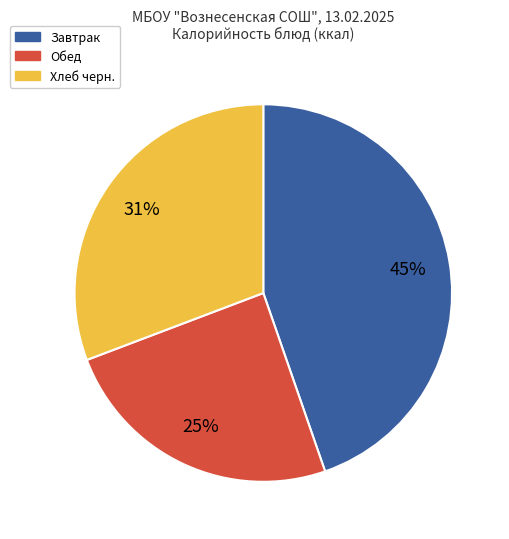

What percentage is the Хлеб черн. slice, to the nearest percent?

31%